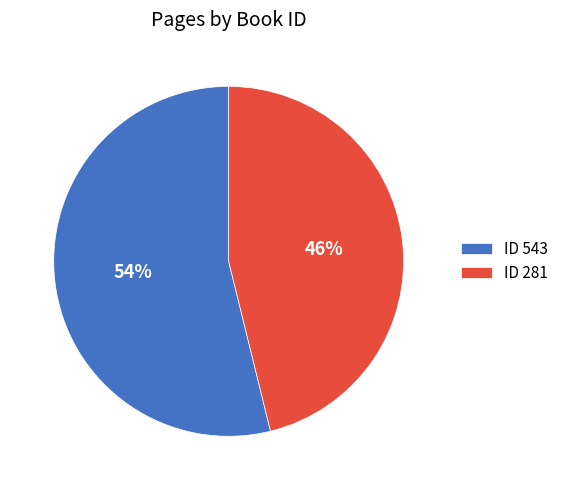

To the nearest percent, what is the difference between the largest and smallest slice percentages?

8%